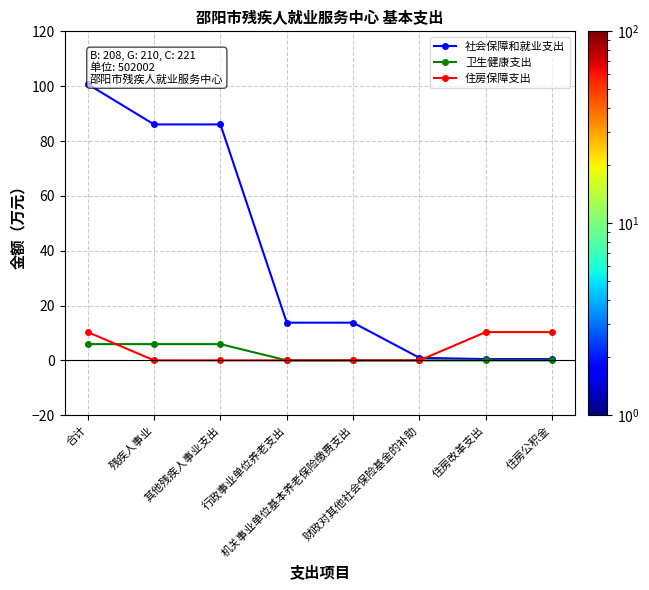

At how many categories does at least one series exceed 38?

3